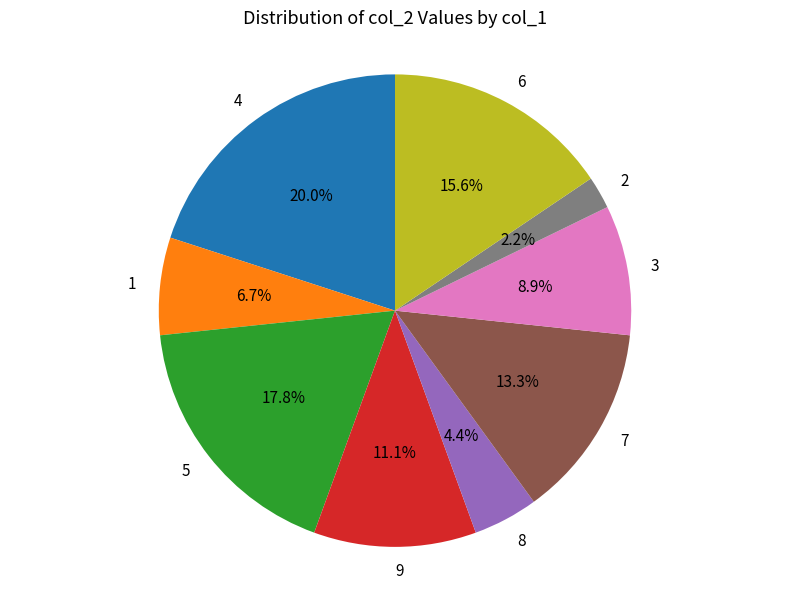

To the nearest percent, what percentage of the pie is 2?

2%